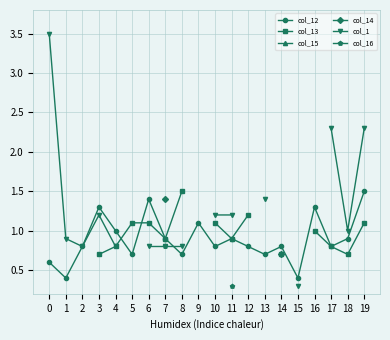

Which series changed the most between 5 and 16?

col_12